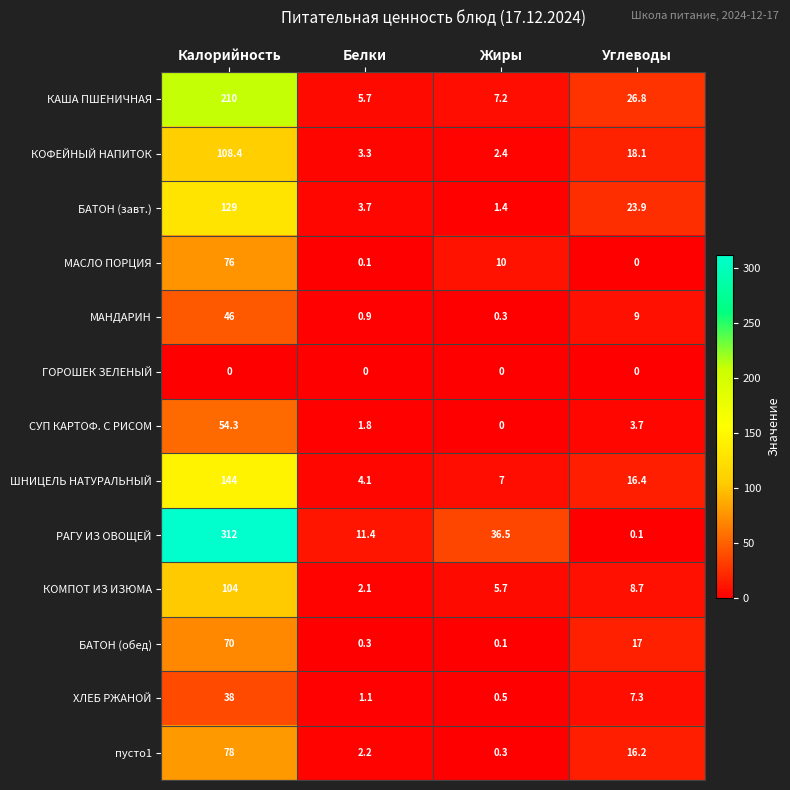

Which series has the widest spread of values?

РАГУ ИЗ ОВОЩЕЙ